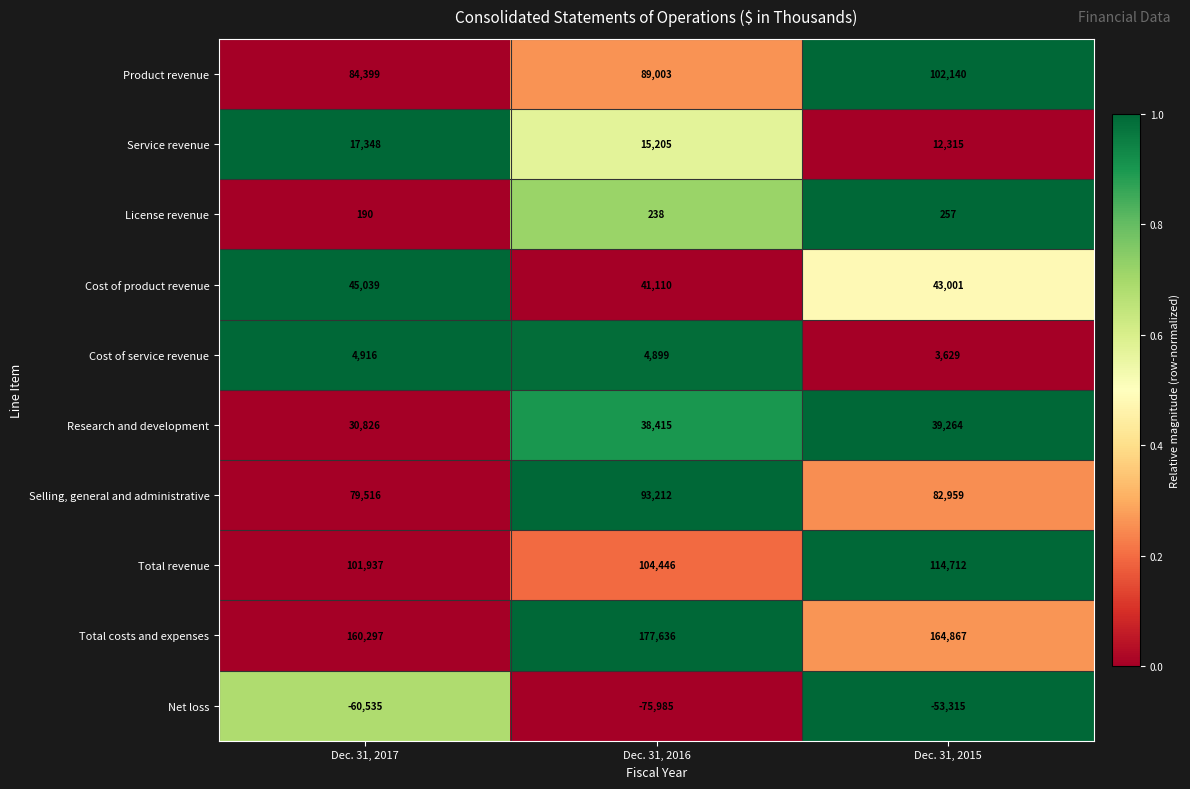

What is the difference between the highest and lowest values at Dec. 31, 2016?

253621